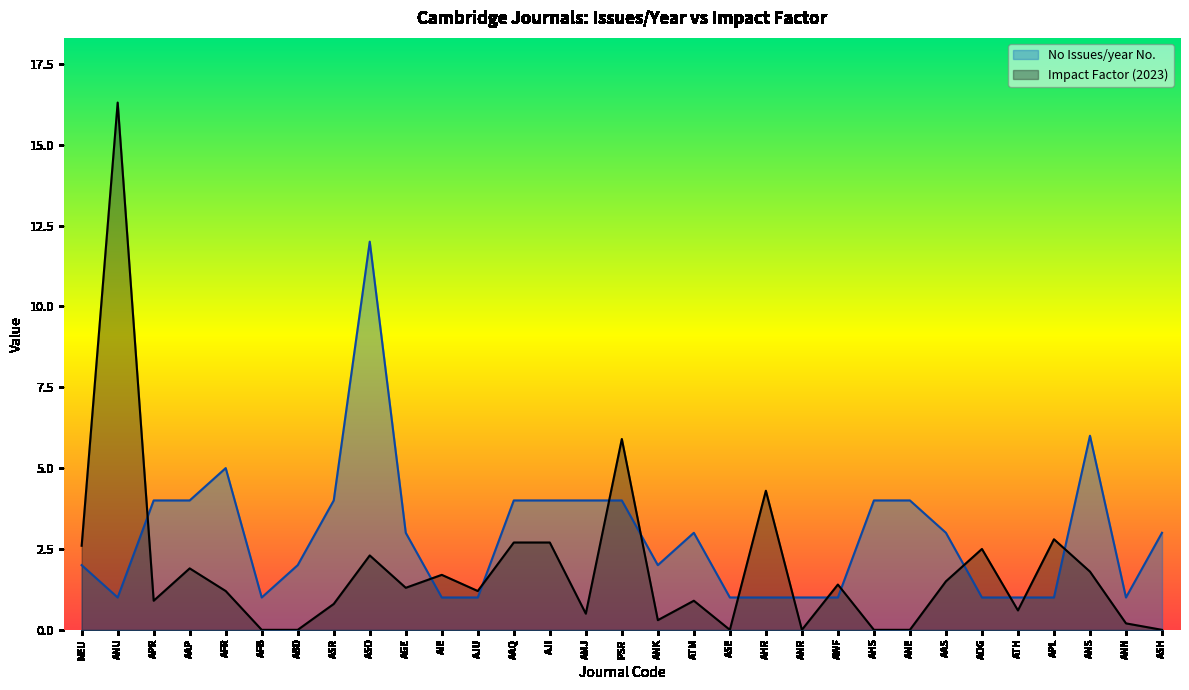

At which label does No Issues/year No. reach its minimum?

ANU